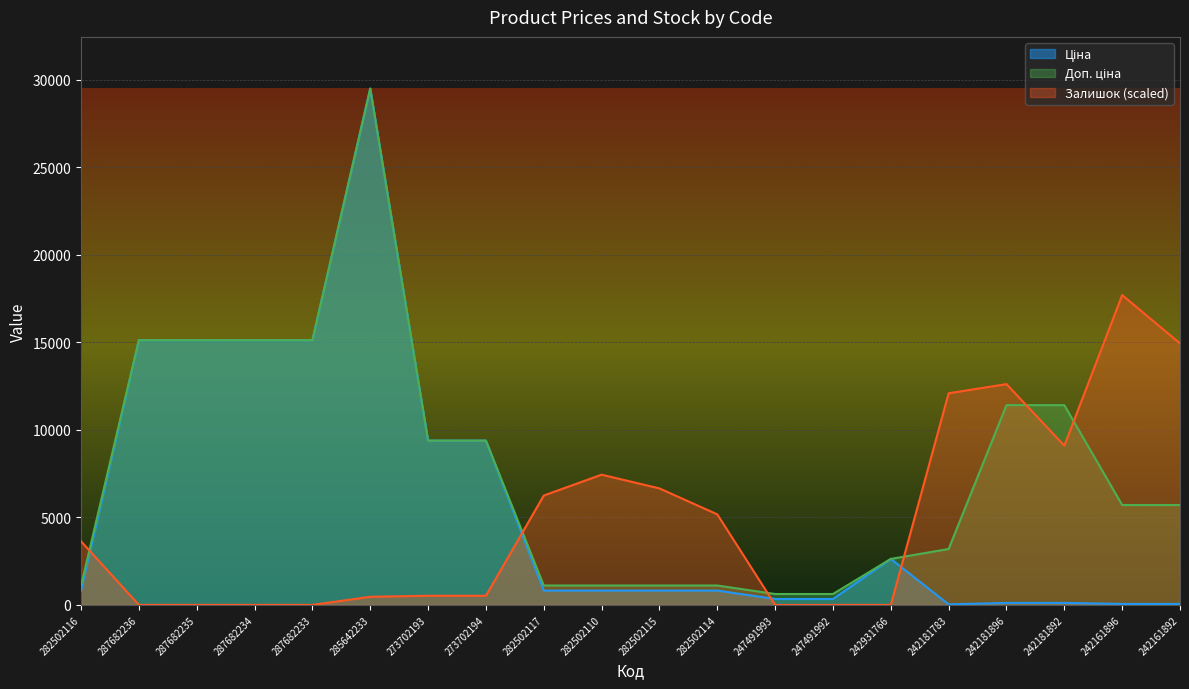

What is the difference between the maximum and minimum values in the Залишок series?

17694.9